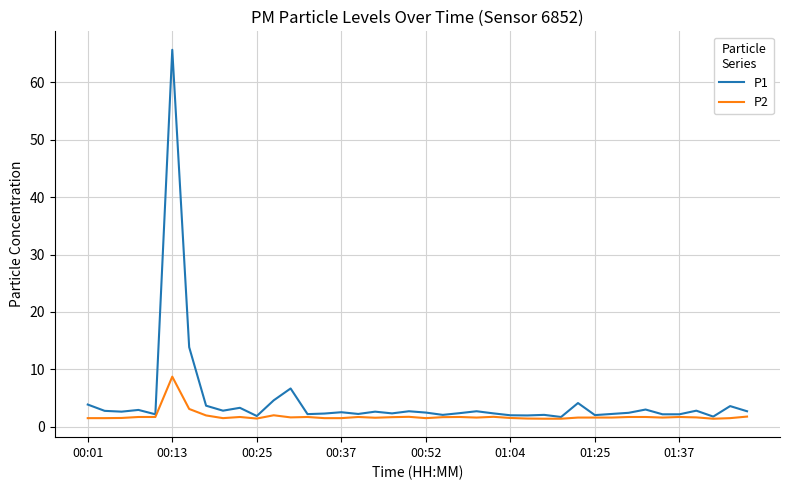

What is the maximum value shown in the chart?

65.7